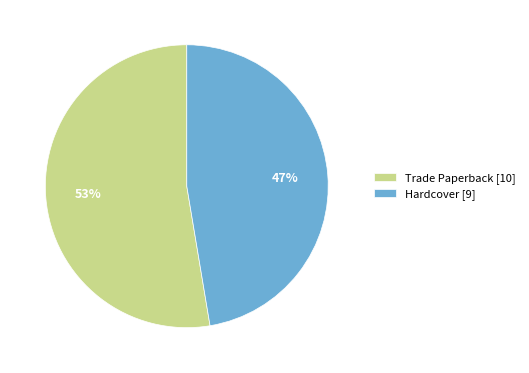

True or false: Trade Paperback accounts for 59% of the total.

False